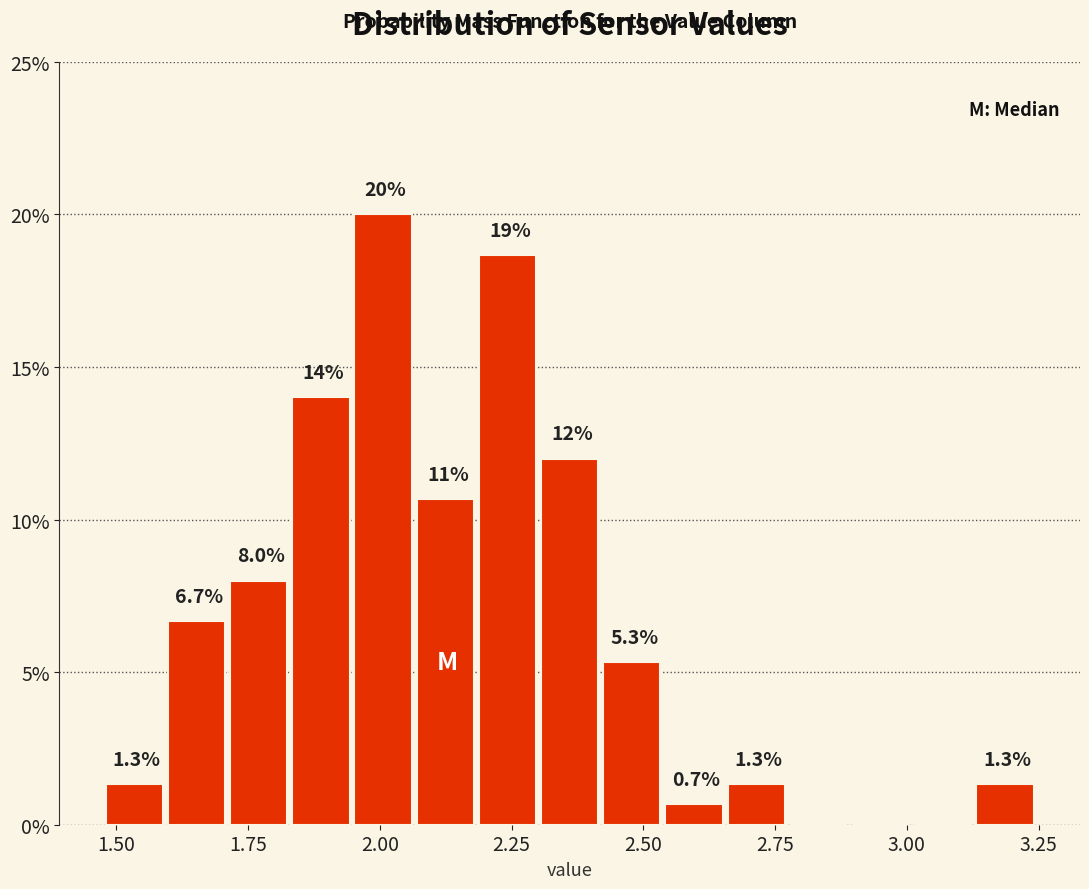

Read against the x-axis, roughly where is the centre of the tallest bar?

2.00